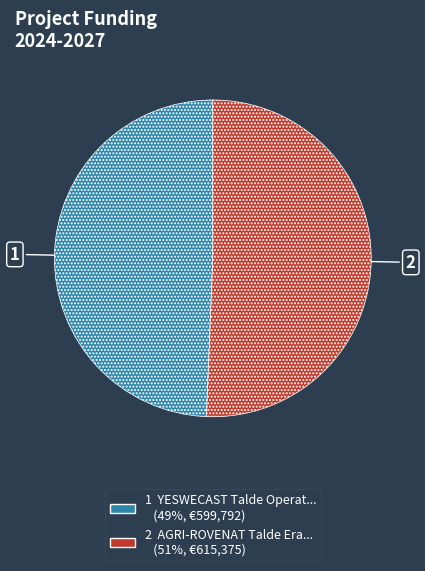

Does any single category account for the majority?

Yes